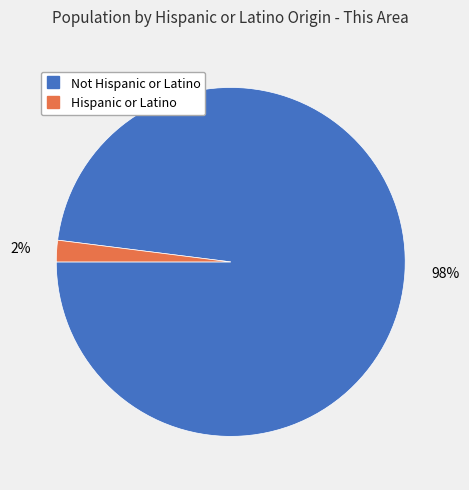

How many segments does this pie chart have?

2